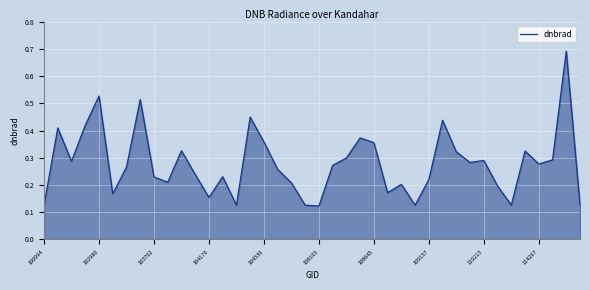

What is the difference between the maximum and minimum values?

0.6